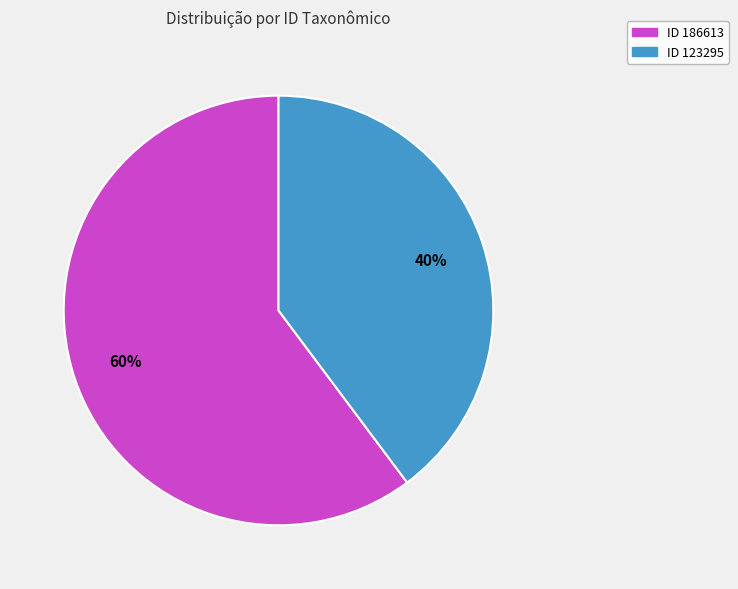

To the nearest percent, what is the average slice percentage?

50%